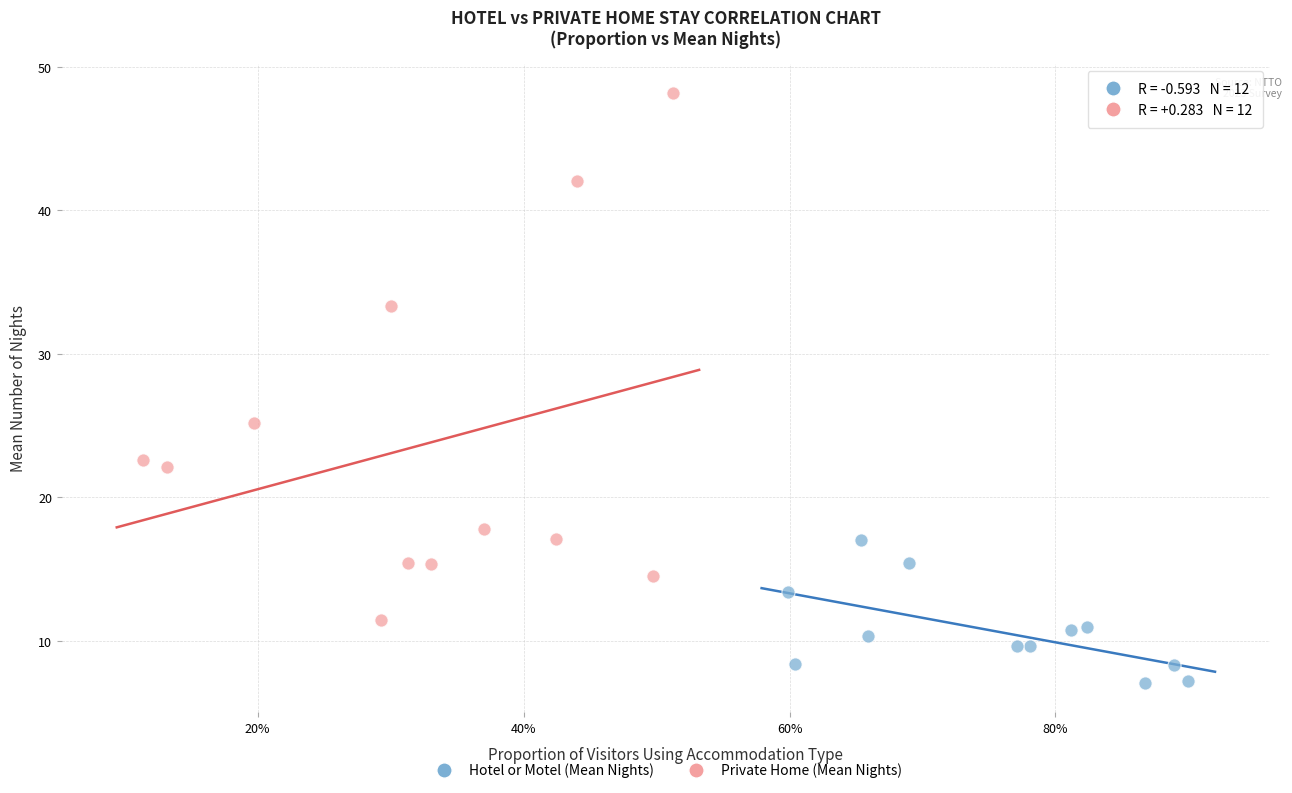

What are all the series names shown in the legend?

Hotel or Motel (Mean Nights), Private Home (Mean Nights)